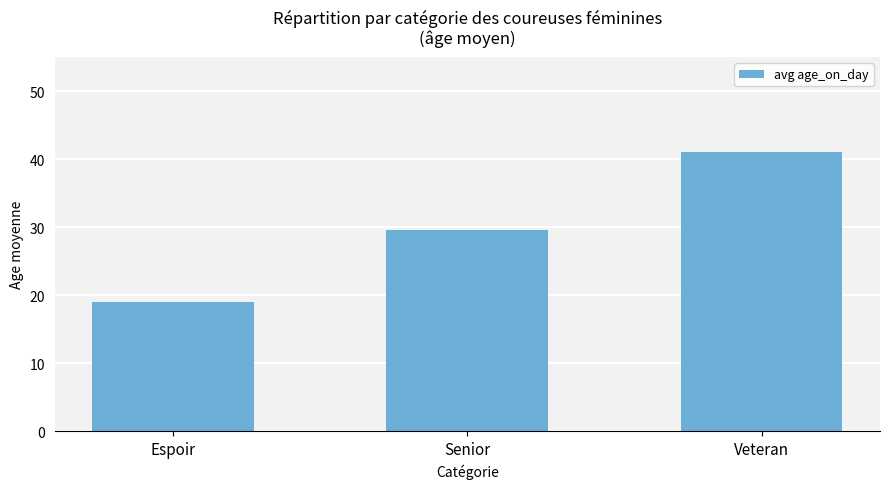

Rank the categories by value from highest to lowest.

Veteran, Senior, Espoir